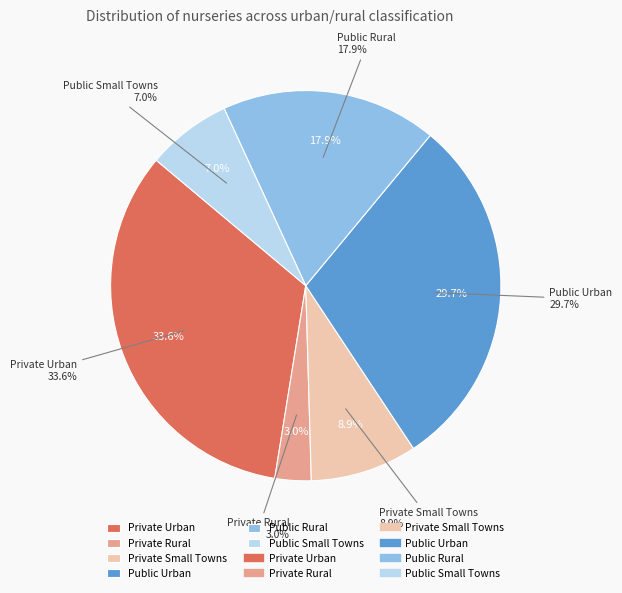

Is it true that Public Small Towns is 7% of the pie?

True